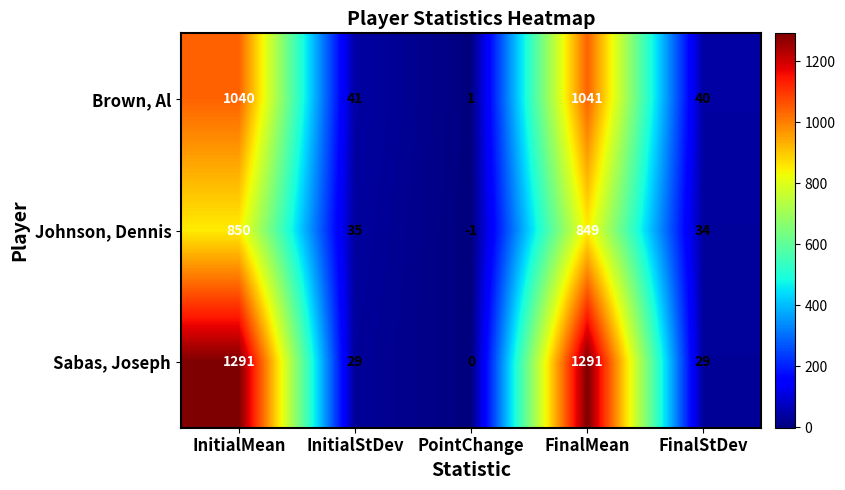

At which label does Johnson, Dennis first exceed 35?

InitialMean